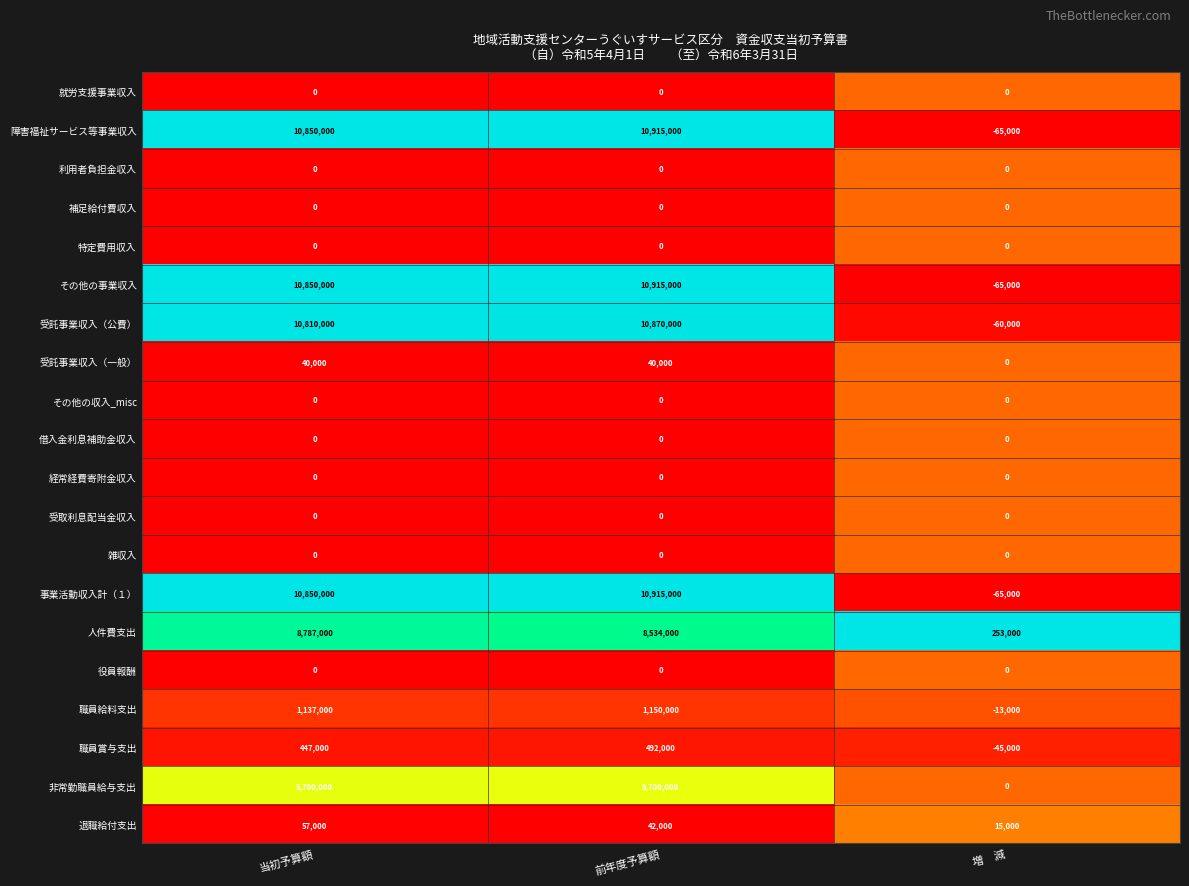

What is the maximum value shown in the chart?

10915000